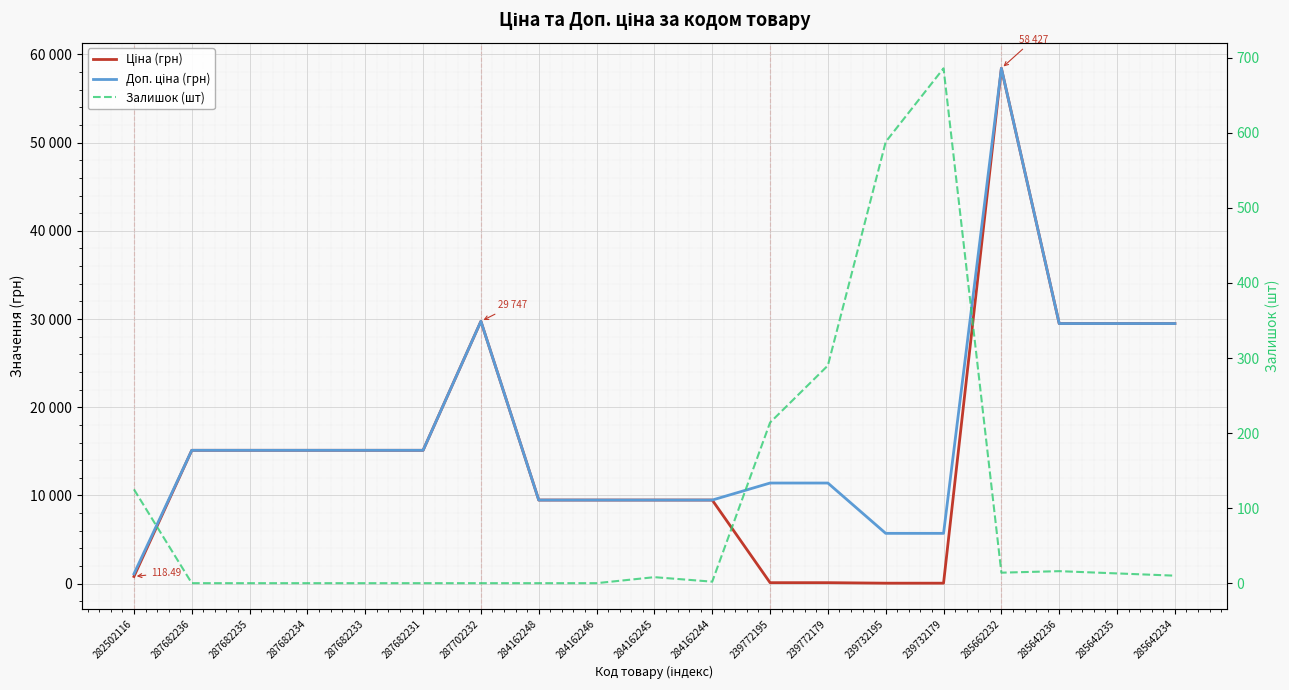

What is the label of the 7th point from the left?

287702232